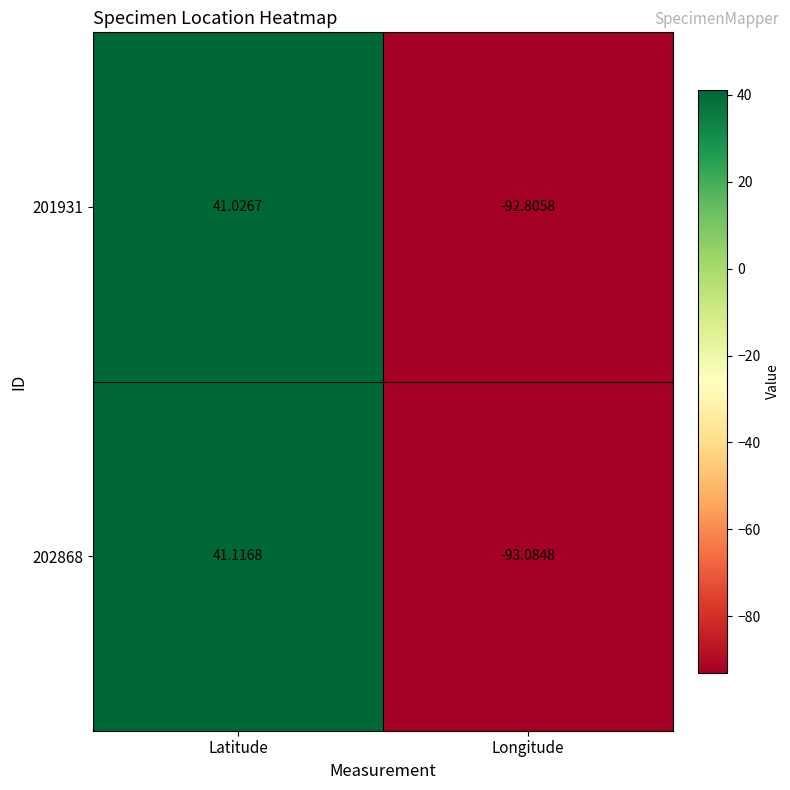

At which label is 201931 closest to -25?

Latitude